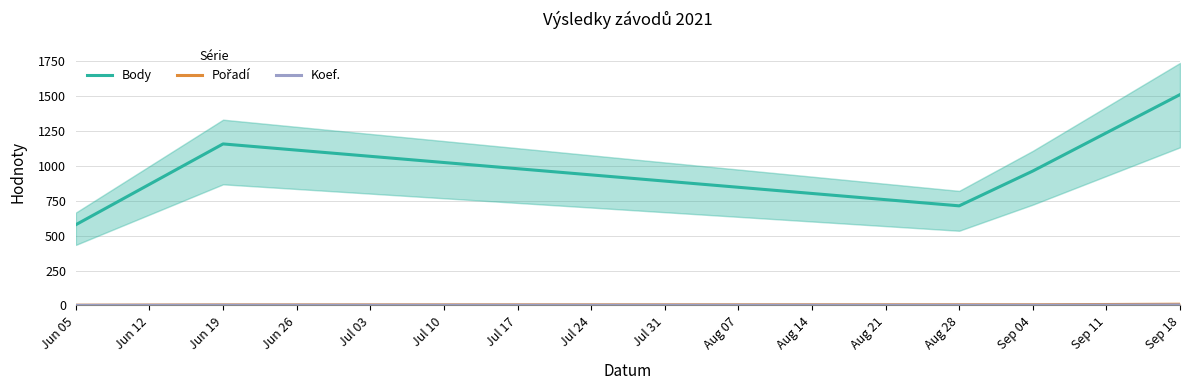

True or false: Koef. and Body cross at least once.

False